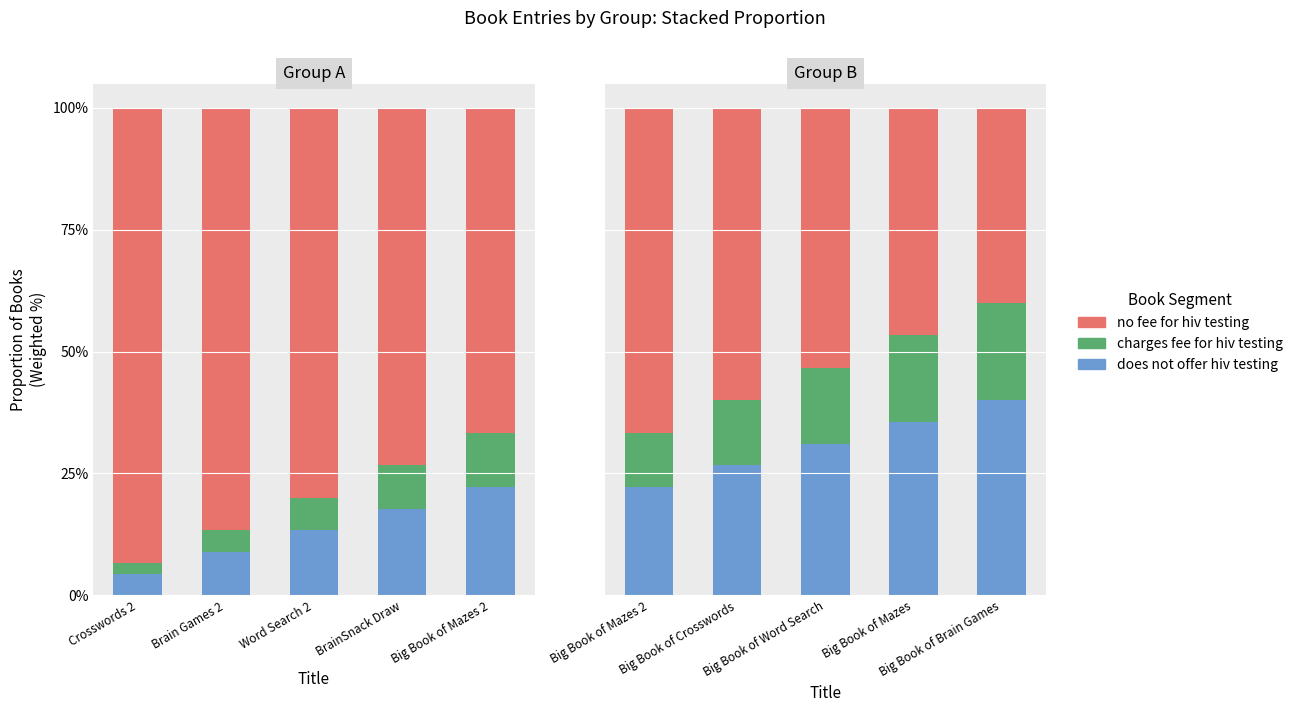

Rank the categories by charges fee for hiv testing value from lowest to highest.

Big Book of Mazes 2, Big Book of Crosswords, Big Book of Word Search, Big Book of Mazes, Big Book of Brain Games